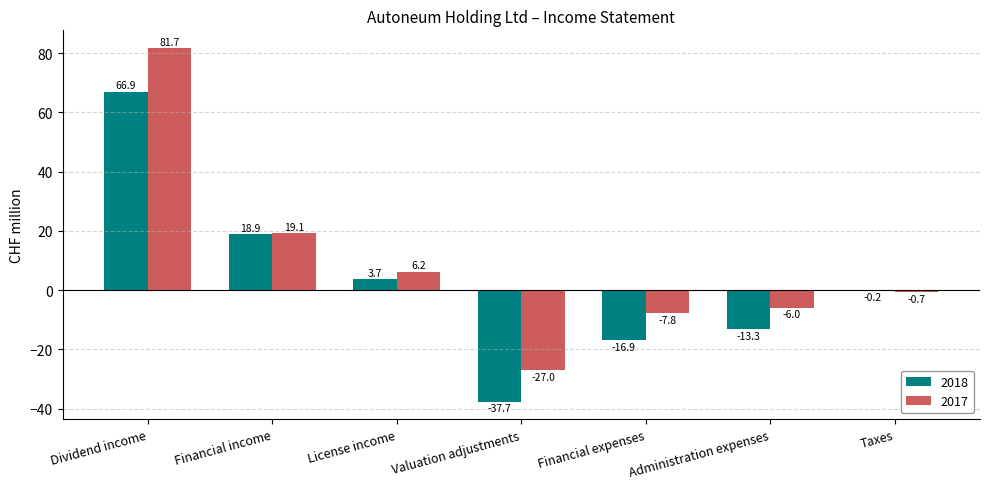

The value of 2018 at Administration expenses is -19.0. True or false?

False